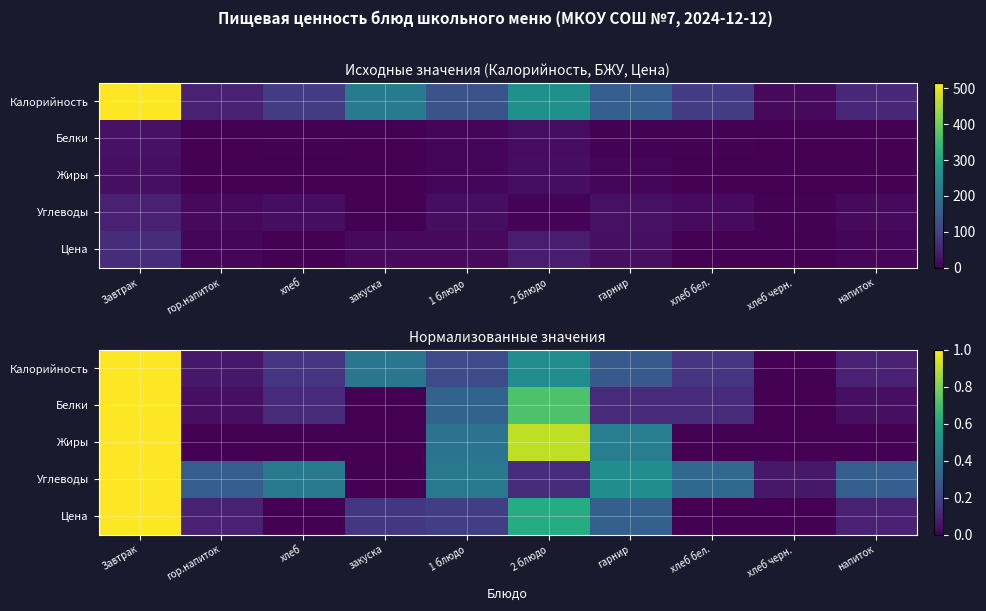

Rank the categories by Углеводы value from highest to lowest.

Завтрак, гарнир, хлеб, 1 блюдо, хлеб бел., гор.напиток, напиток, 2 блюдо, хлеб черн., закуска